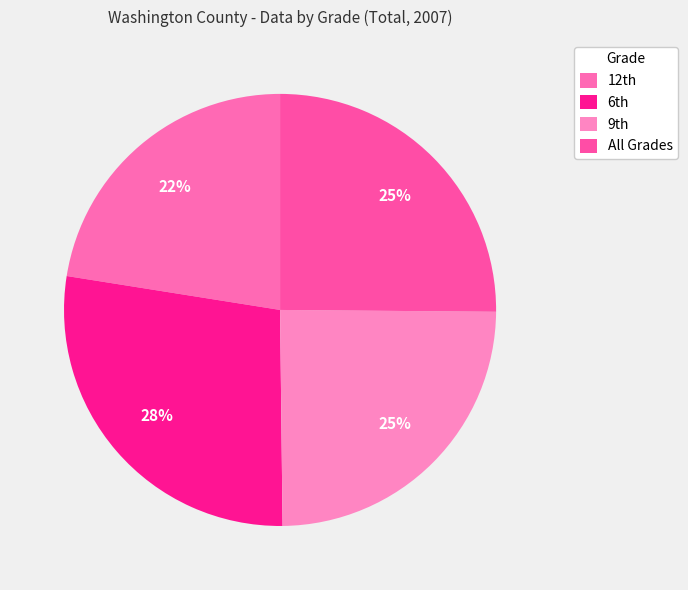

Rank the categories by value from lowest to highest.

12th, 9th, All Grades, 6th